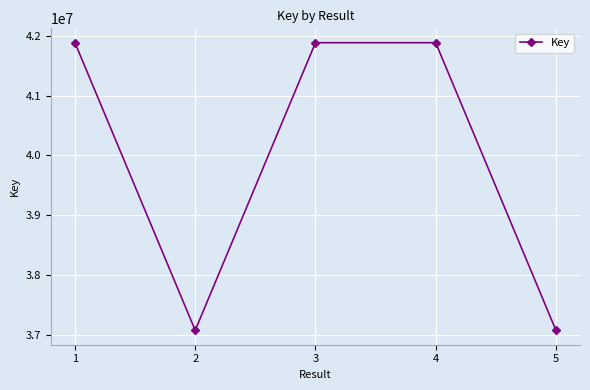

What is the difference between the maximum and minimum values?

4810302